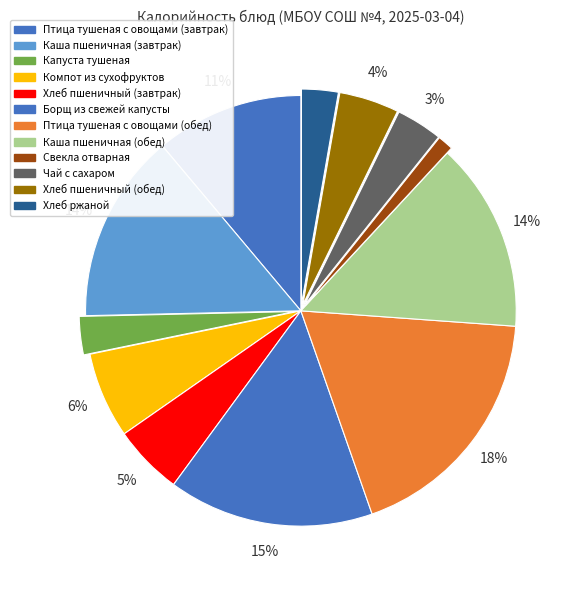

Count the number of slices in the pie.

12